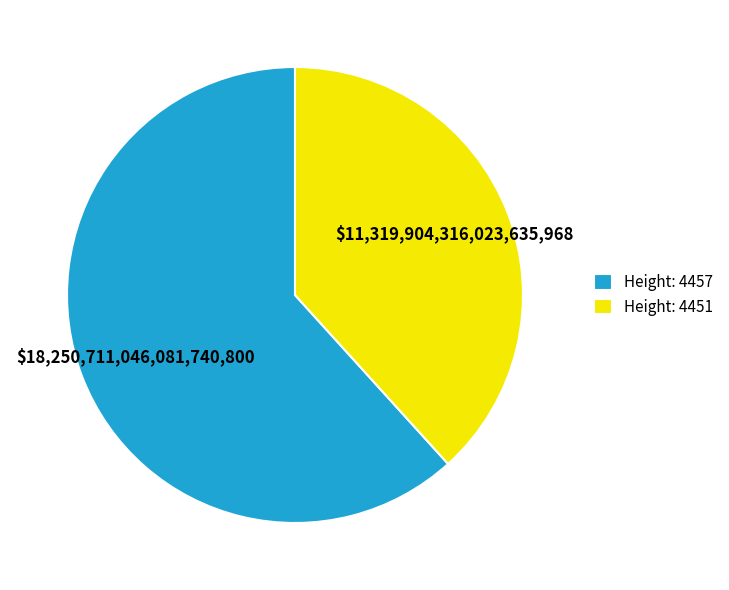

Which has a higher value, Height: 4457 or Height: 4451?

Height: 4457